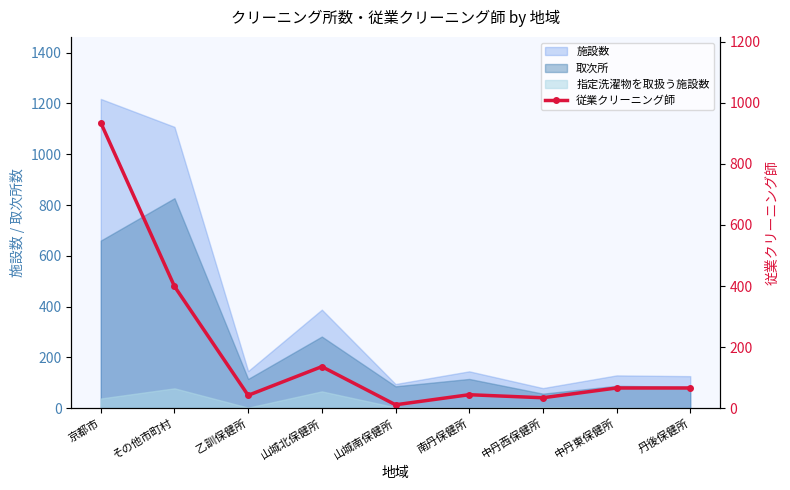

How many interior local peaks (higher than both neighbors) does the data have?

2